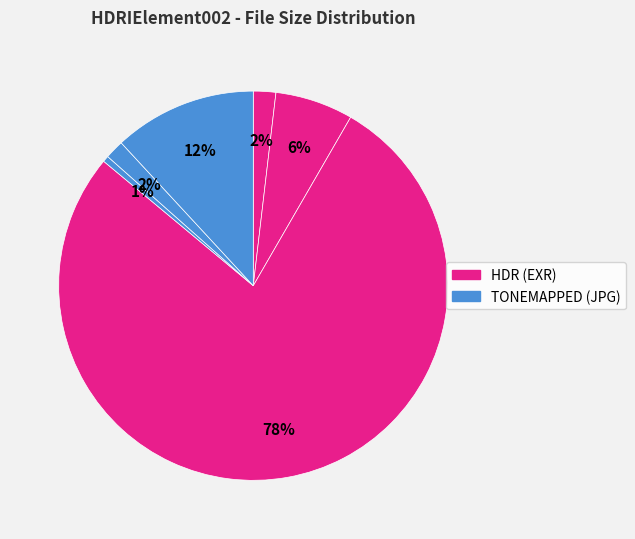

Count the number of slices in the pie.

6